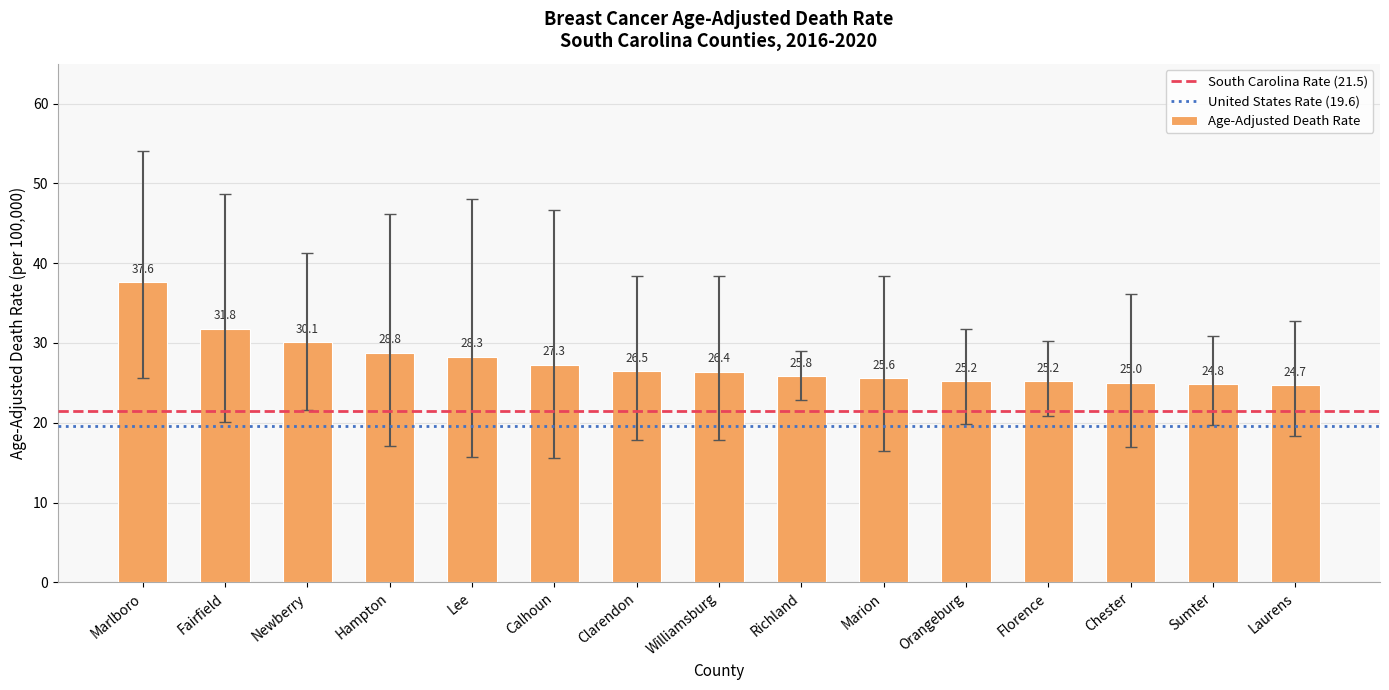

Reading left to right, what are all the values shown in this chart?

Marlboro=37.6	Fairfield=31.8	Newberry=30.1	Hampton=28.8	Lee=28.3	Calhoun=27.3	Clarendon=26.5	Williamsburg=26.4	Richland=25.8	Marion=25.6	Orangeburg=25.2	Florence=25.2	Chester=25.0	Sumter=24.8	Laurens=24.7